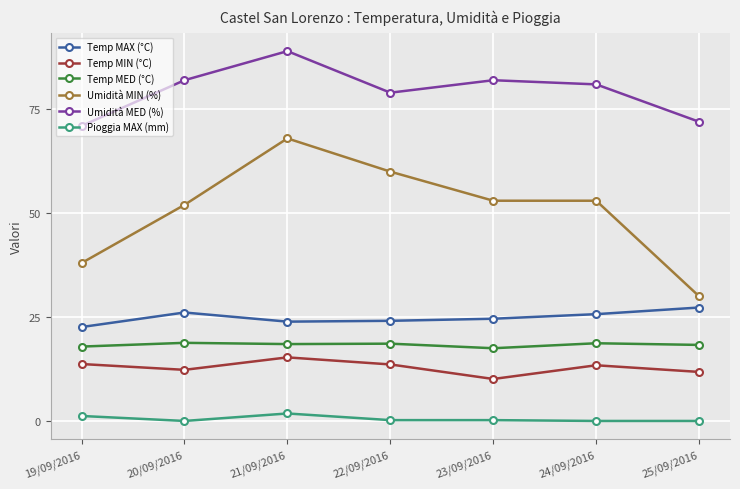

In Umidità MED (%), how many points are higher than both neighbors (excluding endpoints)?

2